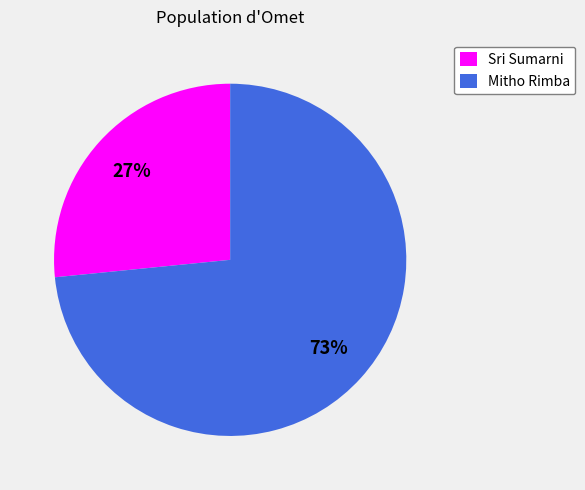

Approximately how many times larger is the value at Sri Sumarni compared to Mitho Rimba?

0.4